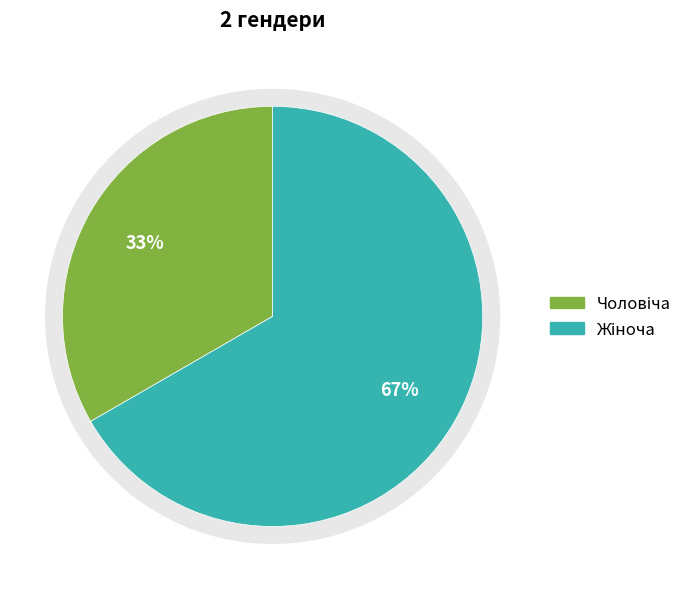

True or false: Жіноча accounts for 53% of the total.

False